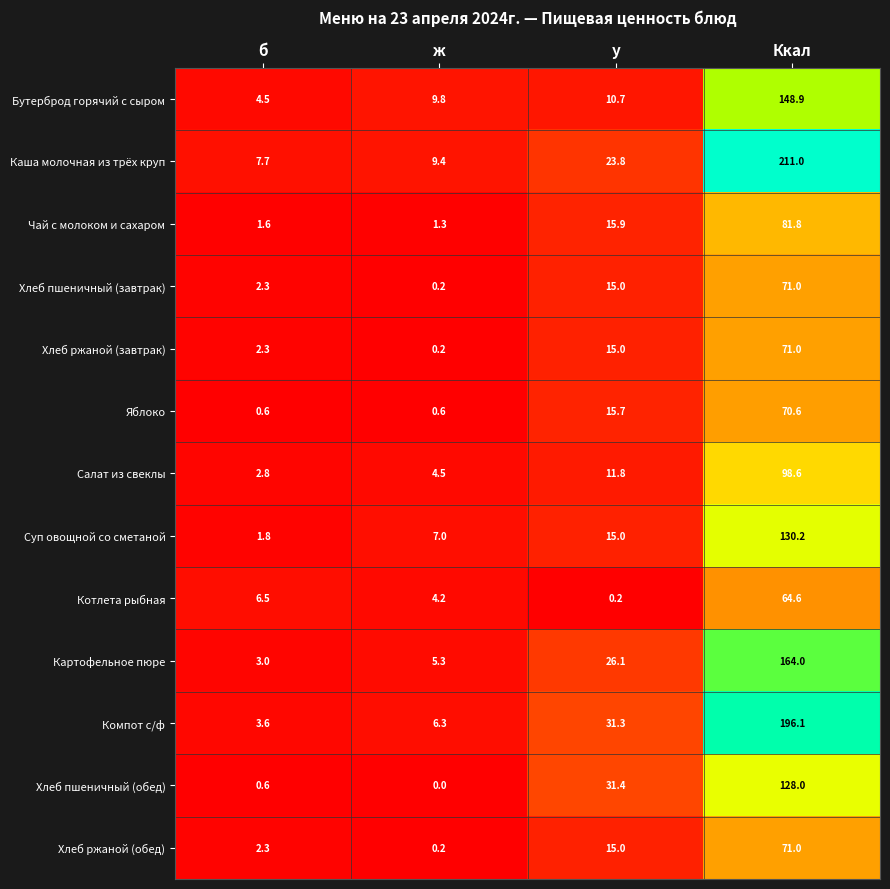

Rank the categories by Бутерброд горячий с сыром value from lowest to highest.

б, ж, у, Ккал